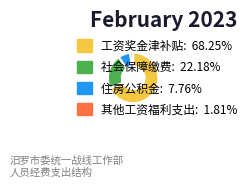

What is the ratio of the value at 其他工资福利支出 to the value at 住房公积金?

0.2